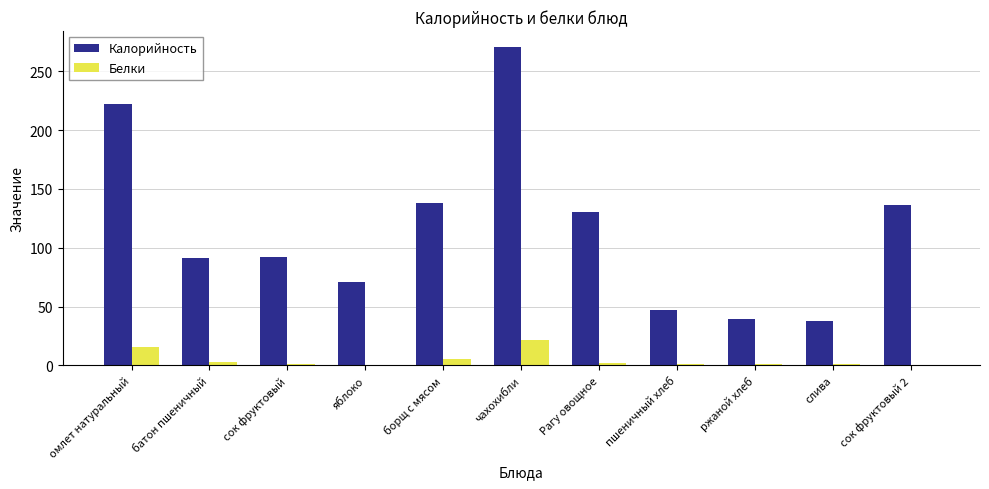

Between чахохибли and слива, which series saw the biggest shift?

Калорийность